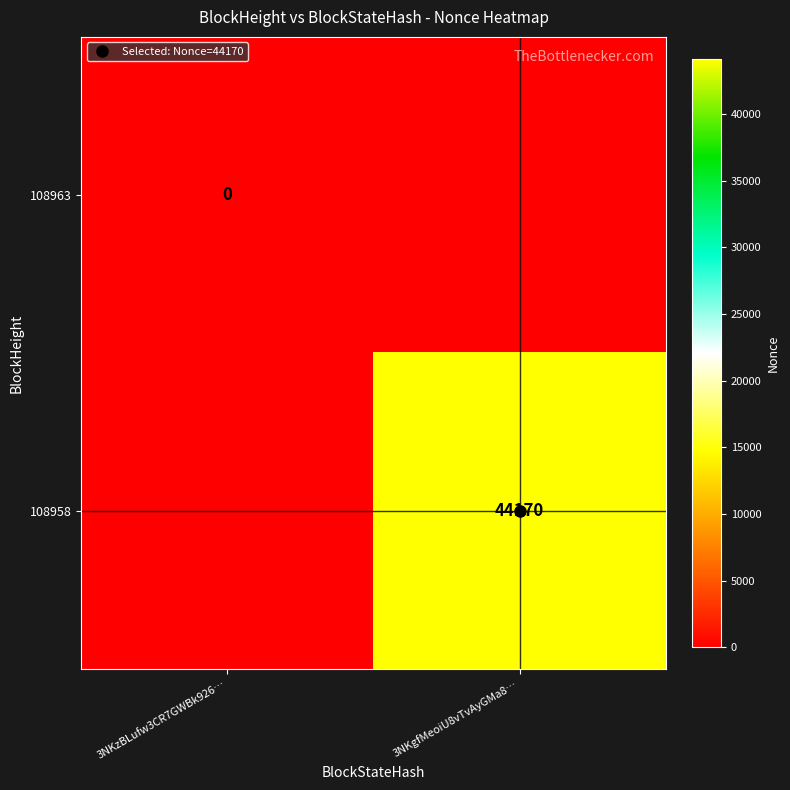

At how many categories does at least one series exceed 20445?

1